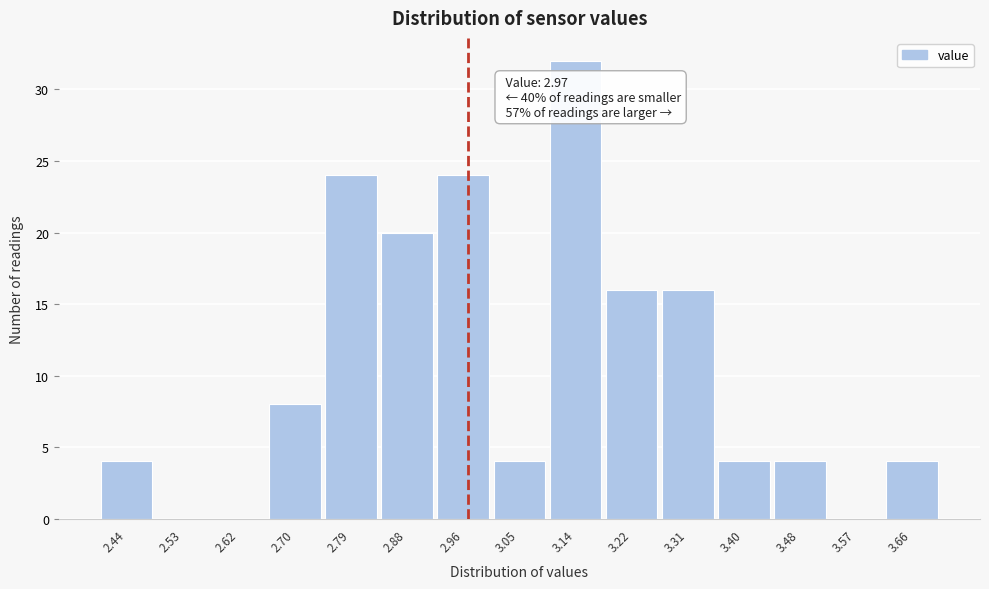

Which range on the x-axis has the tallest bar?

3.09 to 3.18